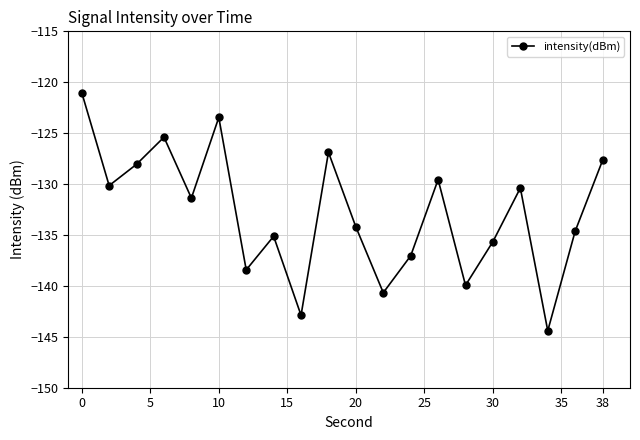

What is the sum of all values?

-2656.9